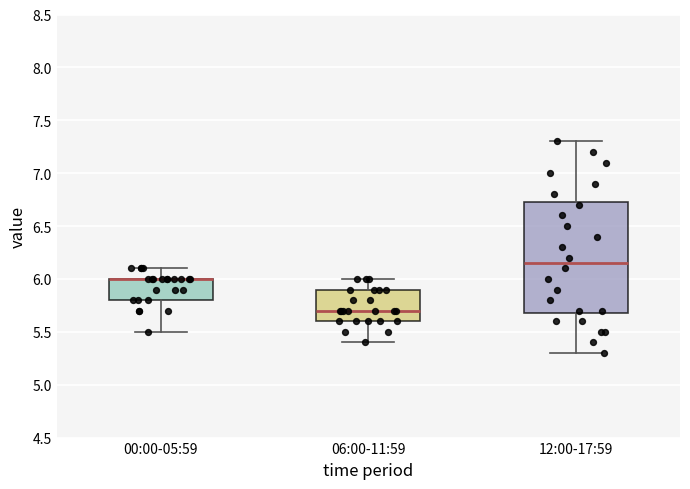

Reading left to right, read every box against the y-axis: the position of its median line, the range the box covers, and the ends of its whiskers. The values are not printed on the chart, so give them approximately, as read against the axis.

00:00-05:59: median 6.00 (drawn on the box's upper edge), box 5.80 to 6.00, whiskers 5.50 to 6.10
06:00-11:59: median 5.70, box 5.60 to 5.90, whiskers 5.40 to 6.00
12:00-17:59: median 6.15, box 5.70 to 6.75, whiskers 5.30 to 7.30